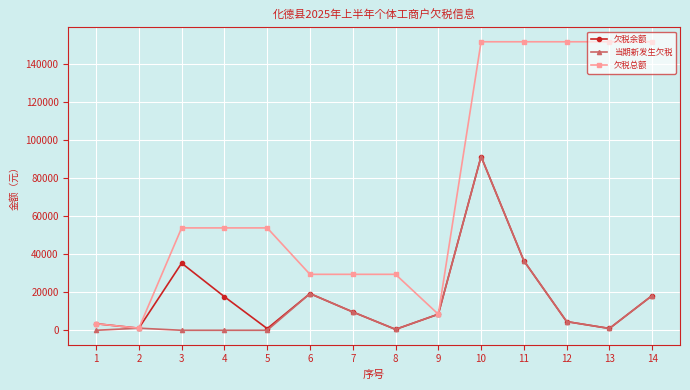

What is the greatest value displayed?

151579.9